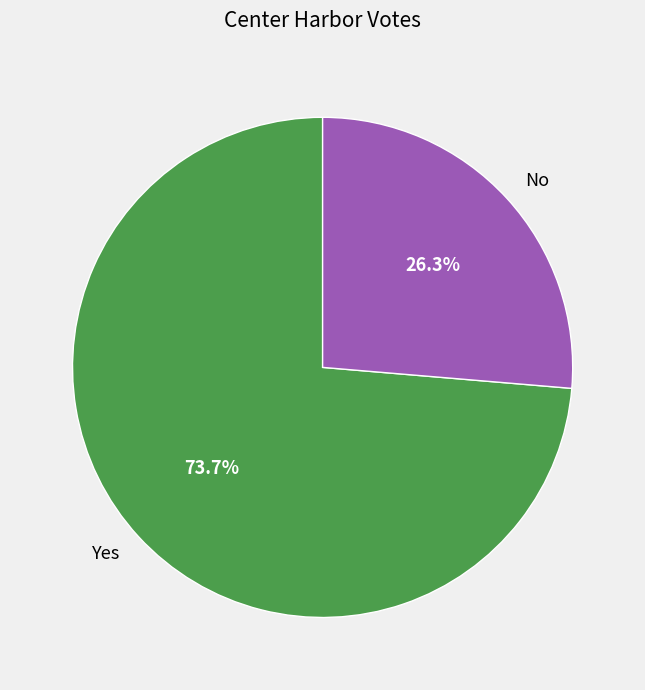

Approximately how many times larger is the value at Yes compared to No?

2.8